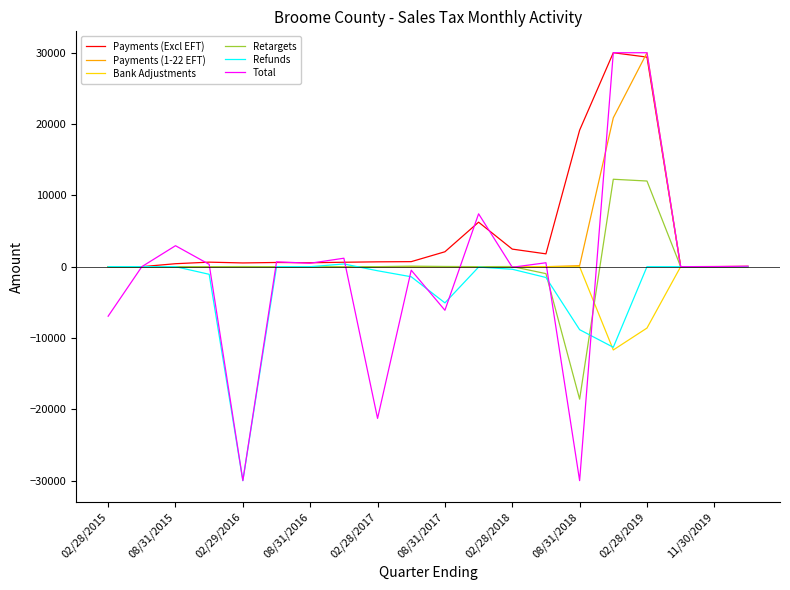

Which series has the largest range (max minus min)?

Total